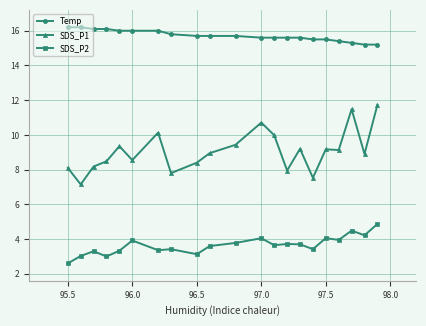

True or false: Temp and SDS_P2 intersect in this chart.

False